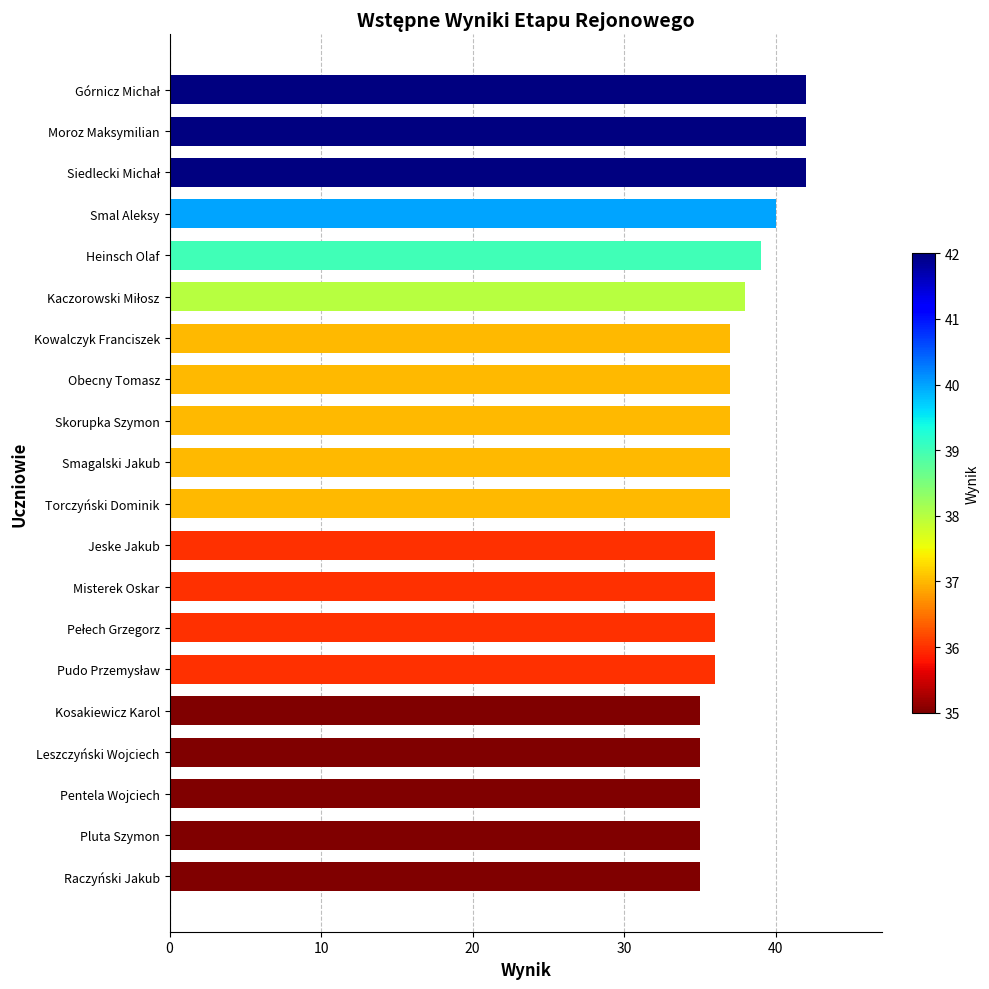

True or false: the data shows 55 at Pentela Wojciech.

False